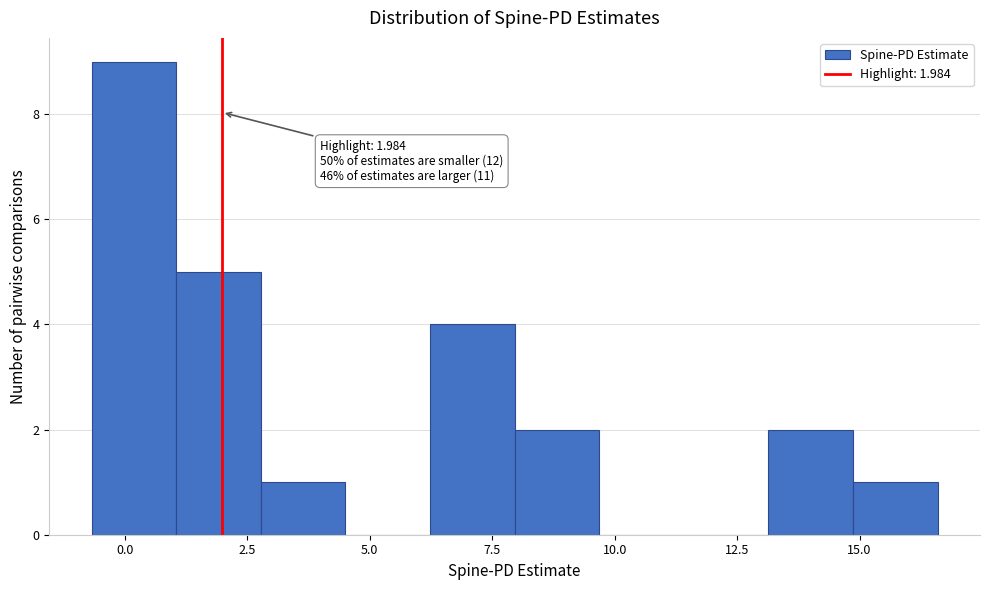

Around what value on the x-axis is the tallest bar? Give the approximate position of its centre, as read against the axis.

0.0